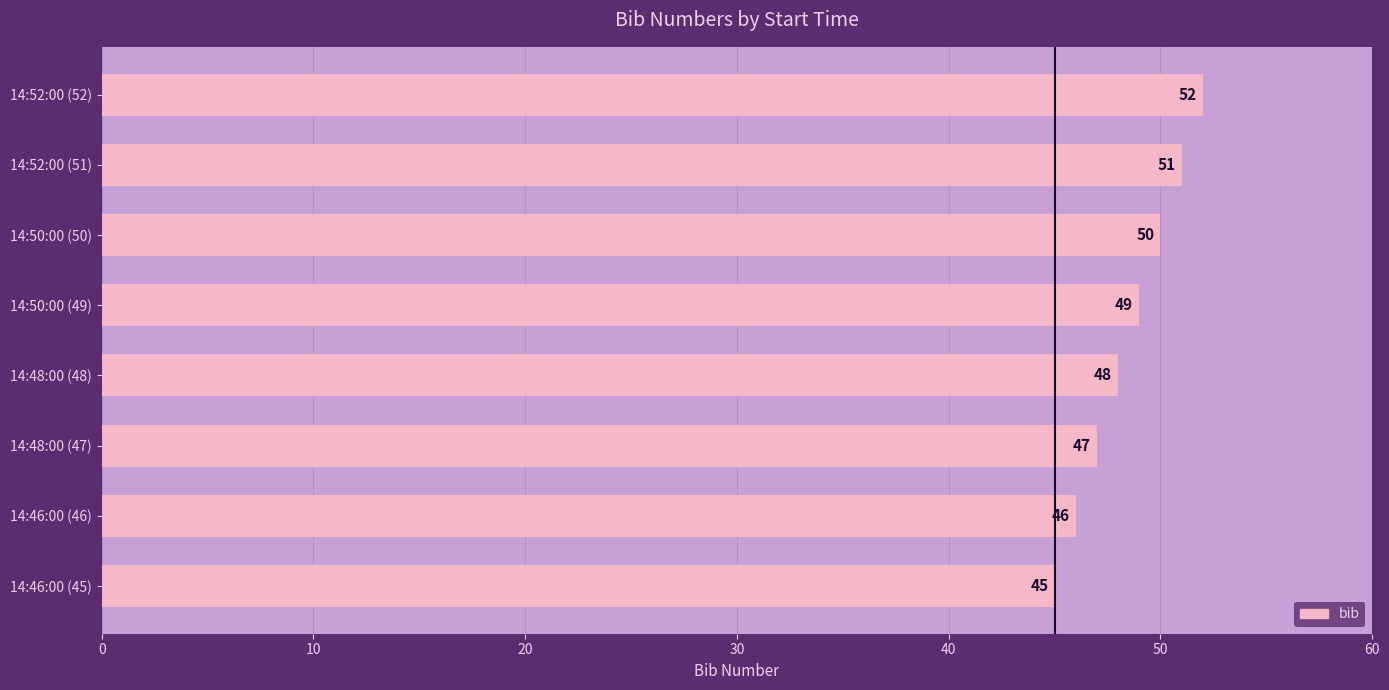

What is the greatest value displayed?

52